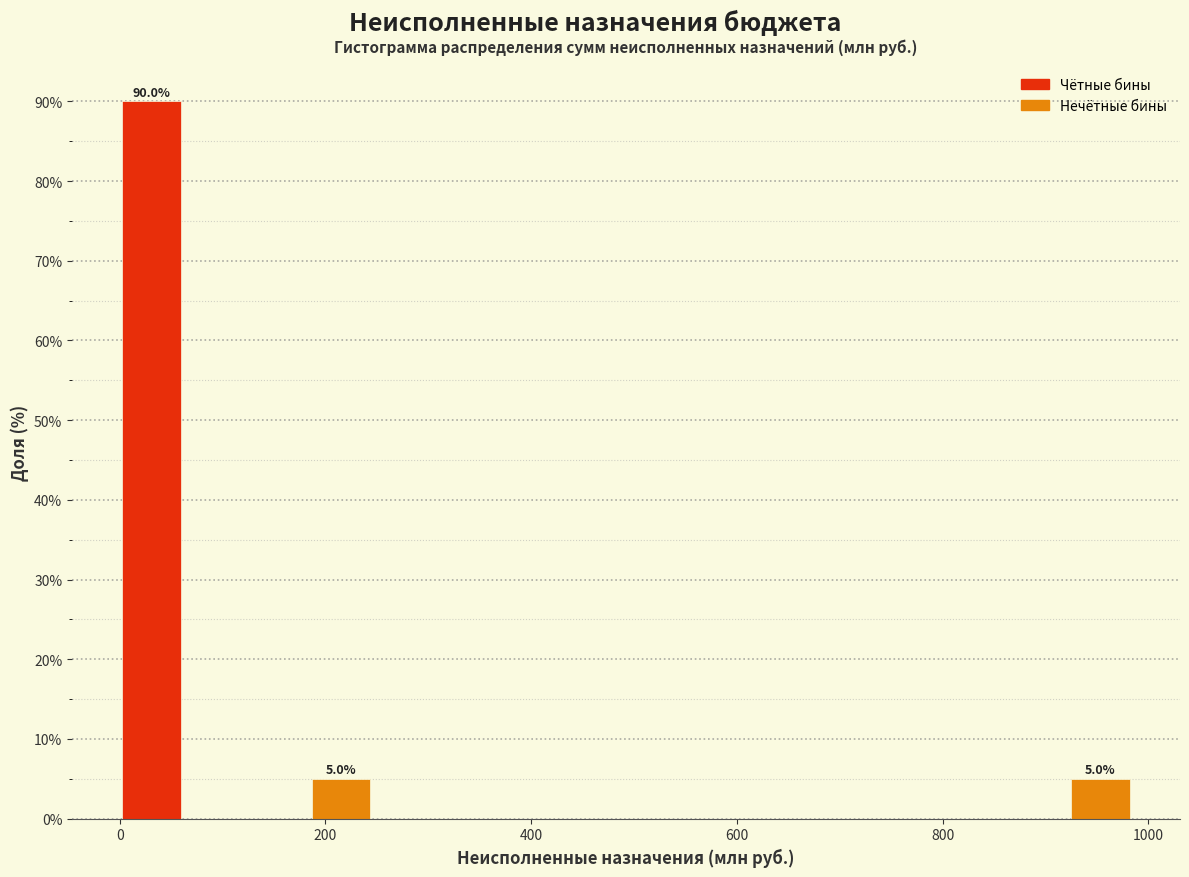

Read against the x-axis, roughly where is the centre of the tallest bar?

40